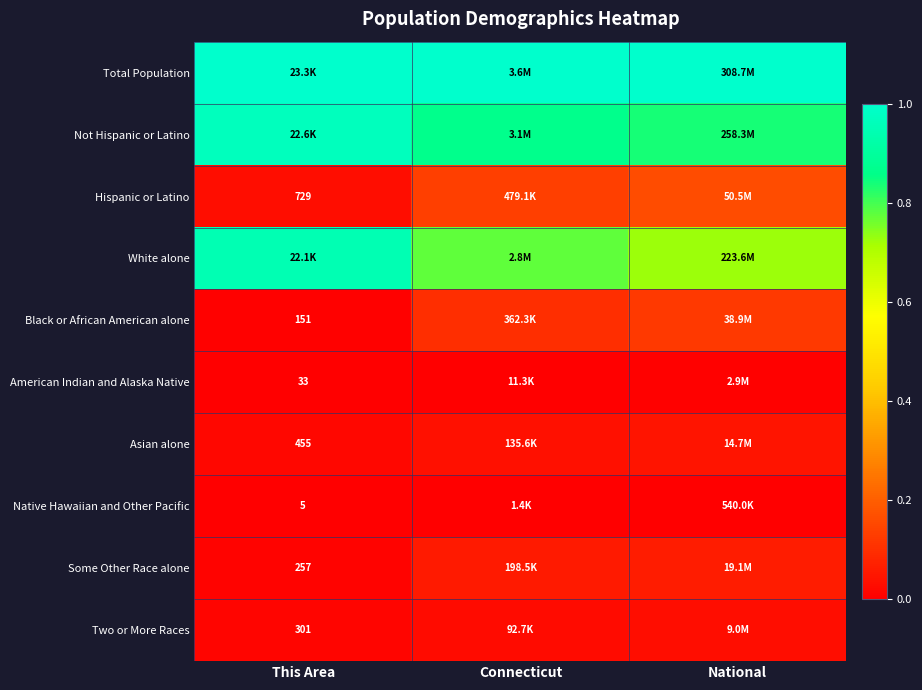

Rank the series by their maximum value, from lowest to highest.

Native Hawaiian and Other Pacific, American Indian and Alaska Native, Two or More Races, Asian alone, Some Other Race alone, Black or African American alone, Hispanic or Latino, White alone, Not Hispanic or Latino, Total Population